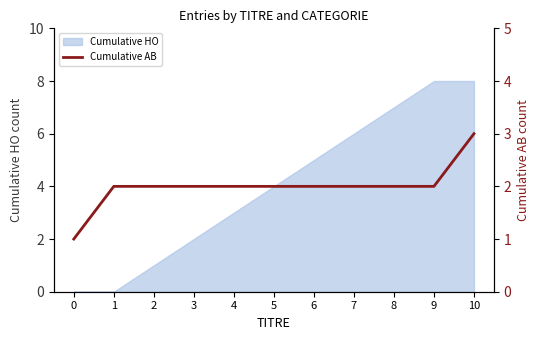

Is it true that the value at 4 is 0?

False